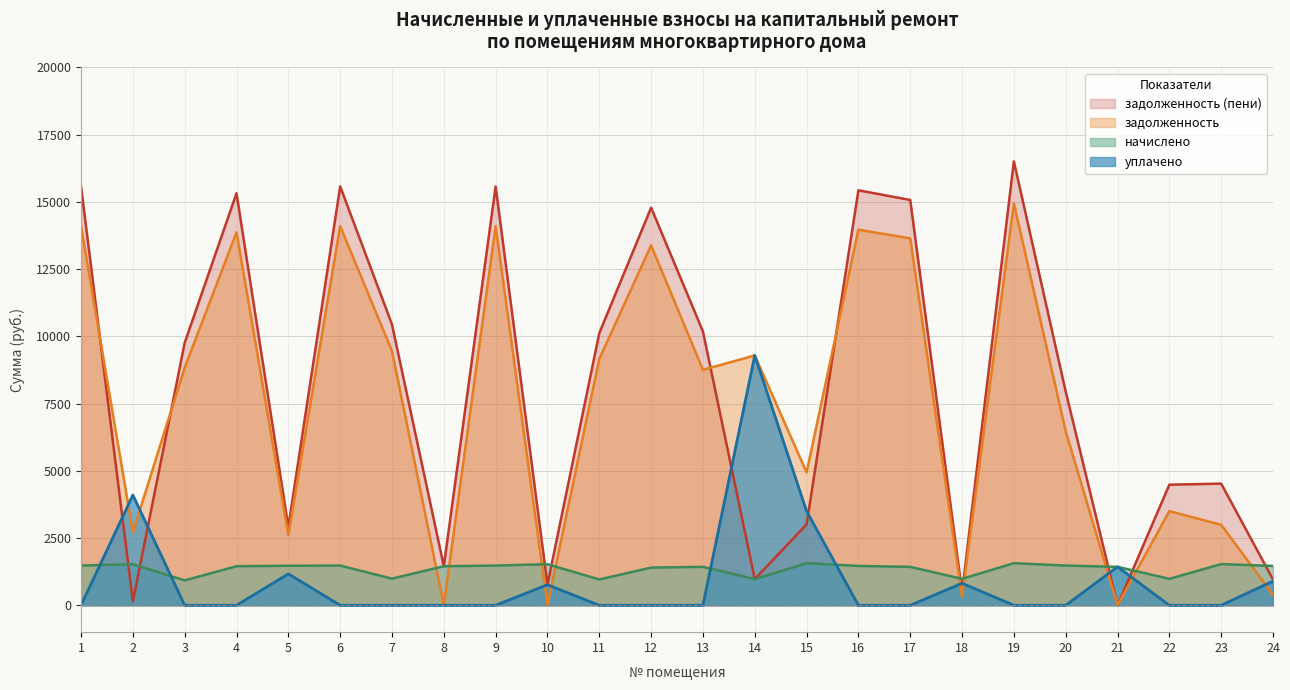

At how many categories does at least one series exceed 8455?

13